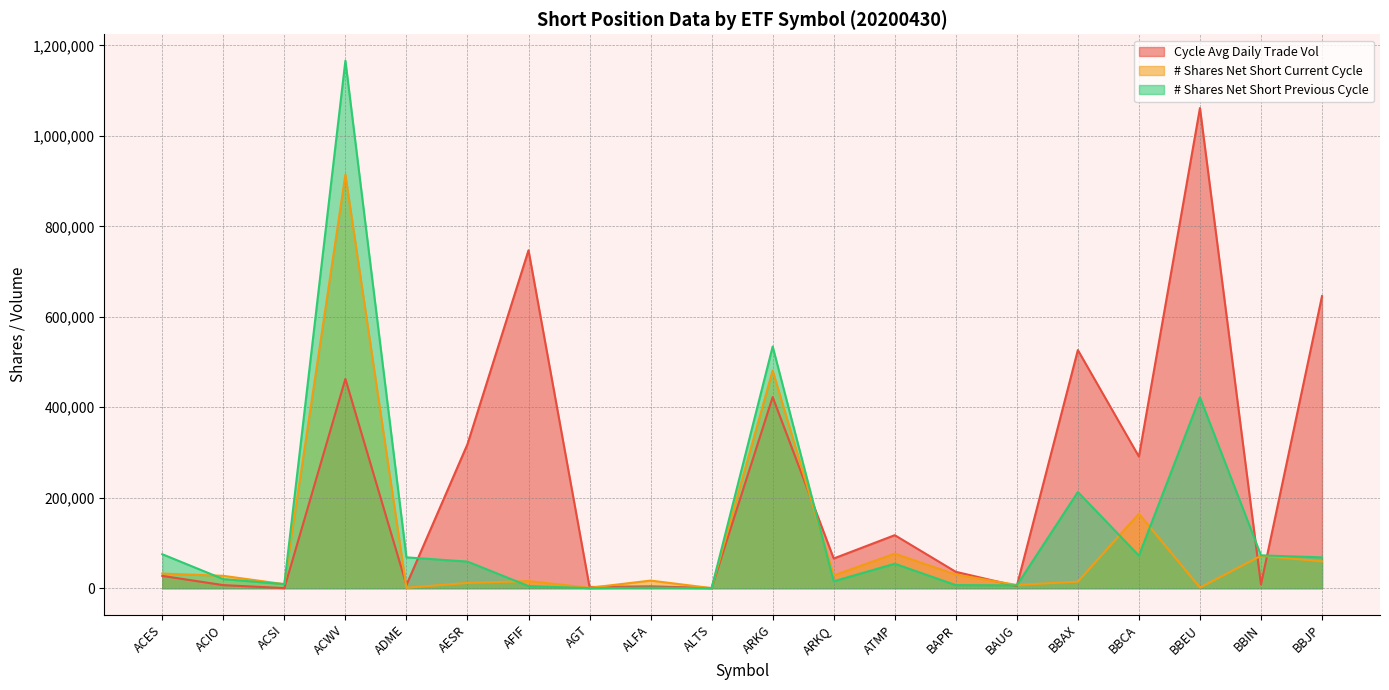

Reading left to right, extract all data points from this chart.

Cycle Avg Daily Trade Vol: 27189	6781	202	462702	7155	318316	747093	2643	4067	436	422560	65665	117214	36208	4785	526427	290973	1061435	8209	645738
# Shares Net Short Current Cycle: 32411	27346	8879	914353	978	11686	15772	902	16845	159	481300	28350	76300	30222	7155	14459	164762	1395	71685	59280
# Shares Net Short Previous Cycle: 75140	20059	9047	1166249	68237	58857	4665	106	1327	1	534302	15279	54168	6800	6291	212693	72069	421953	72659	68143